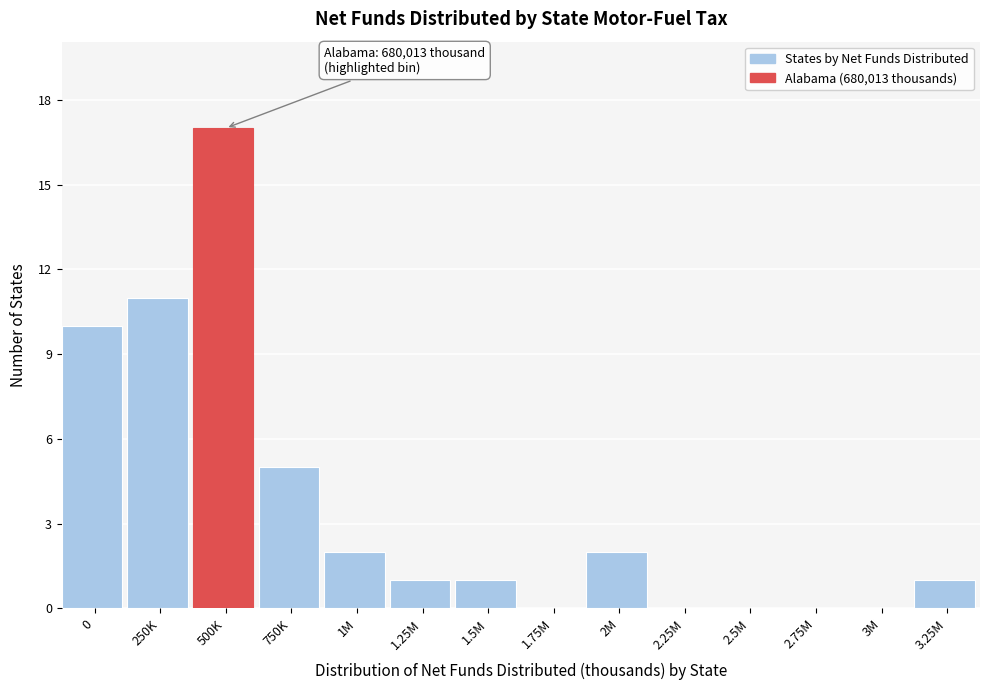

Reading right to left, extract all data points from this chart.

3.25M=1	3M=0	2.75M=0	2.5M=0	2.25M=0	2M=2	1.75M=0	1.5M=1	1.25M=1	1M=2	750K=5	500K=17	250K=11	0=10